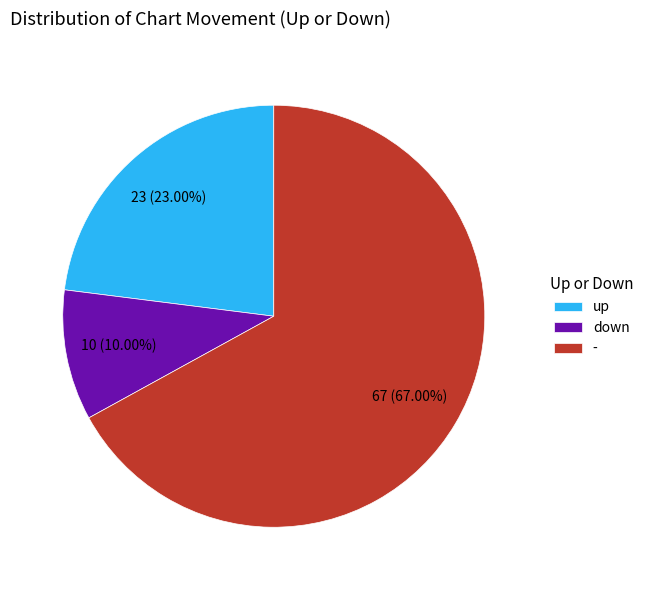

Rank the categories by value from highest to lowest.

-, up, down